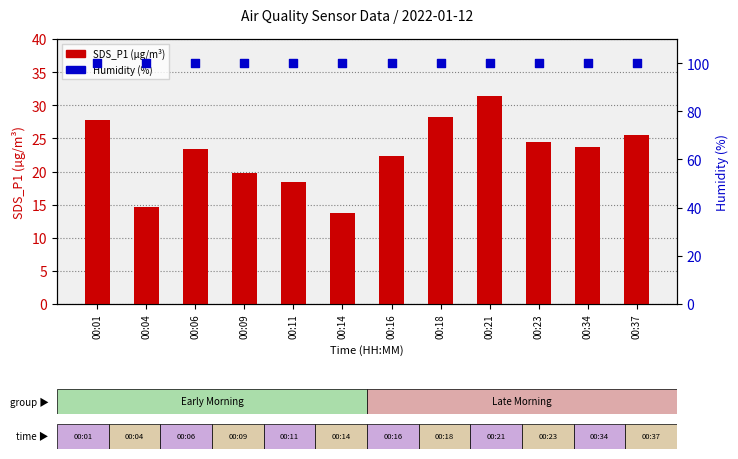

Is the value of Humidity (%) at 00:01 greater than the value of SDS_P1 at 00:21?

Yes